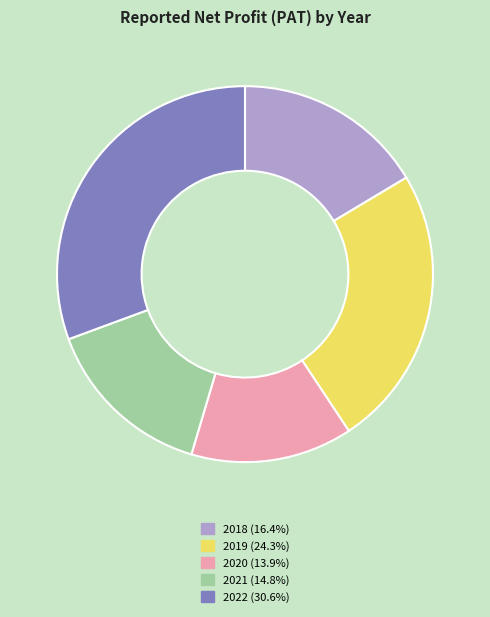

Is there any slice that represents more than half of the pie?

No